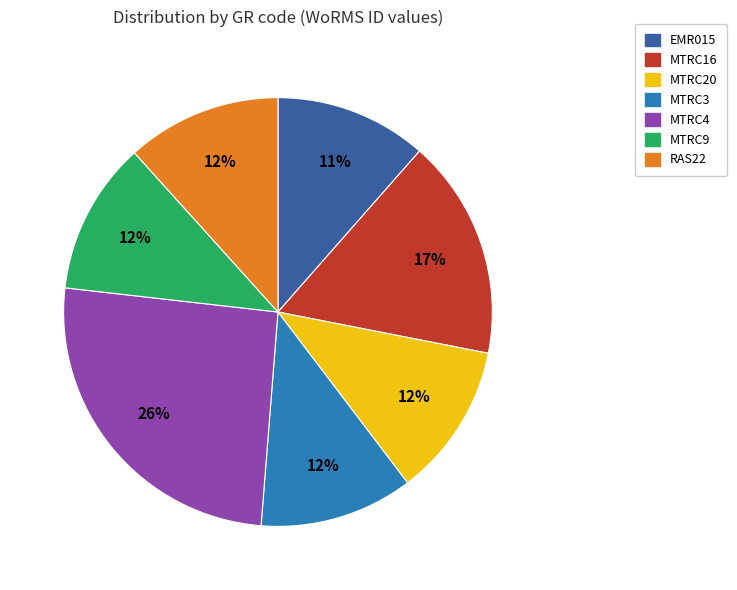

What is the ratio of the value at MTRC9 to the value at RAS22?

1.0